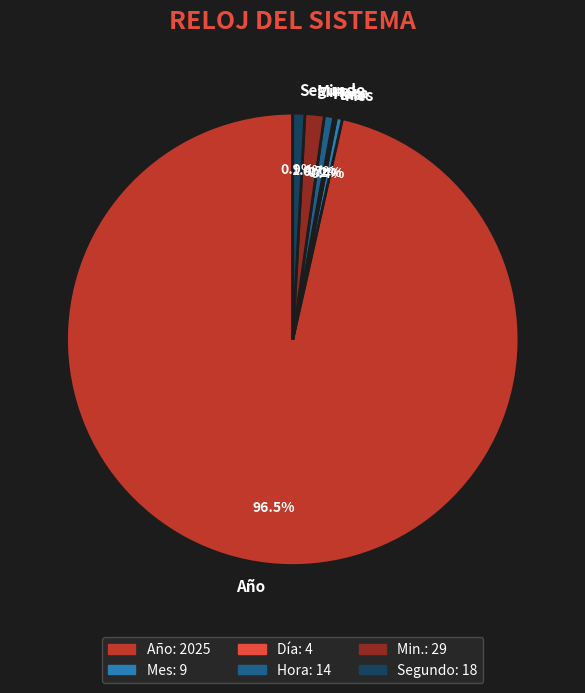

Do Min. and Segundo together represent more than half of the pie?

No